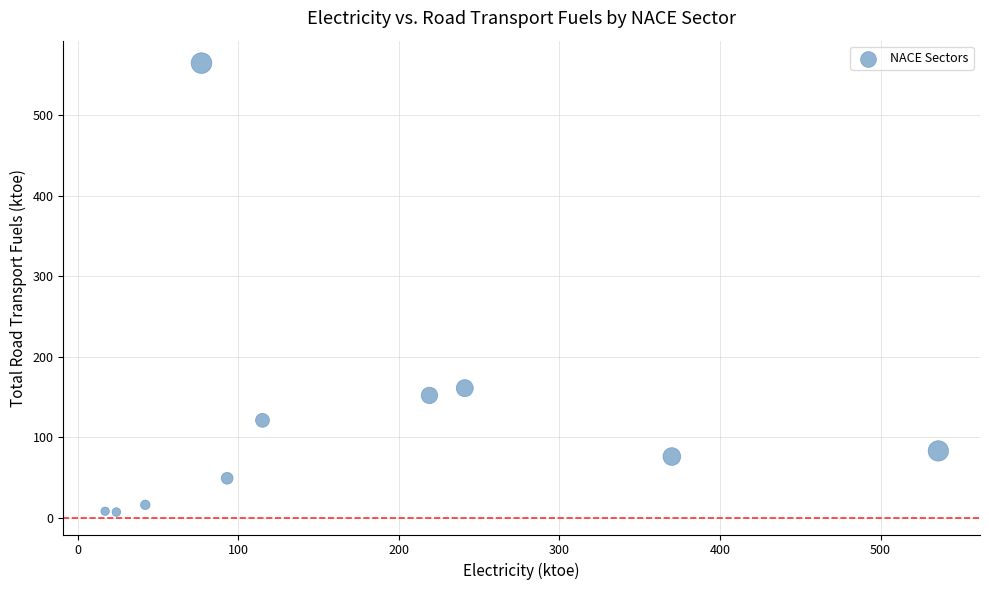

What is the average X value?

173